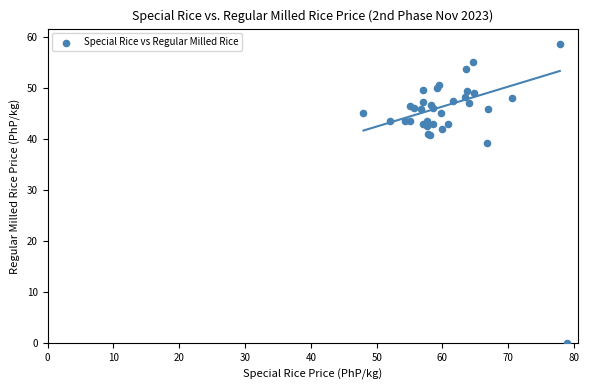

What Y value in the scatter plot is closest to 29?

39.2